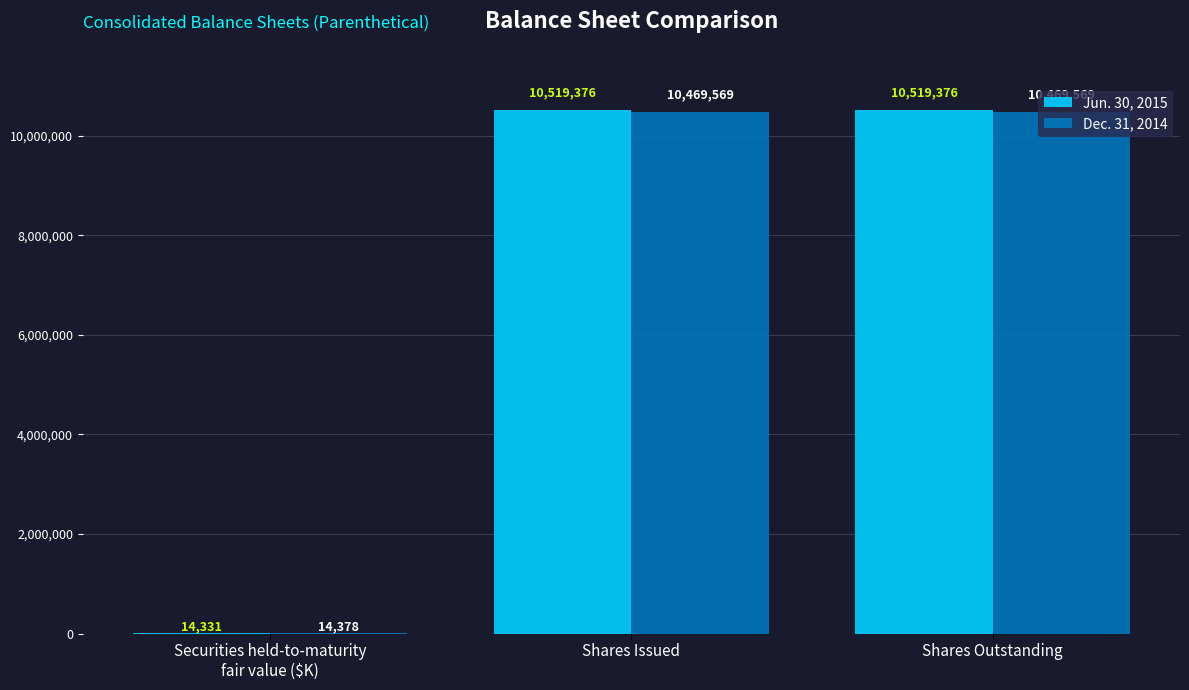

How many groups of bars are there?

3